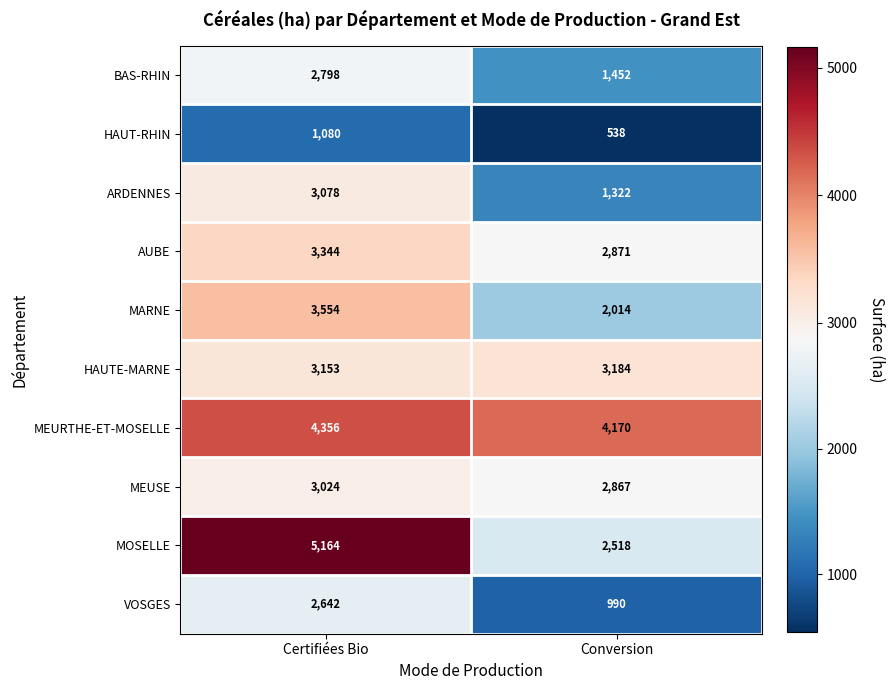

List the series in order of their peak value, lowest first.

HAUT-RHIN, VOSGES, BAS-RHIN, MEUSE, ARDENNES, HAUTE-MARNE, AUBE, MARNE, MEURTHE-ET-MOSELLE, MOSELLE